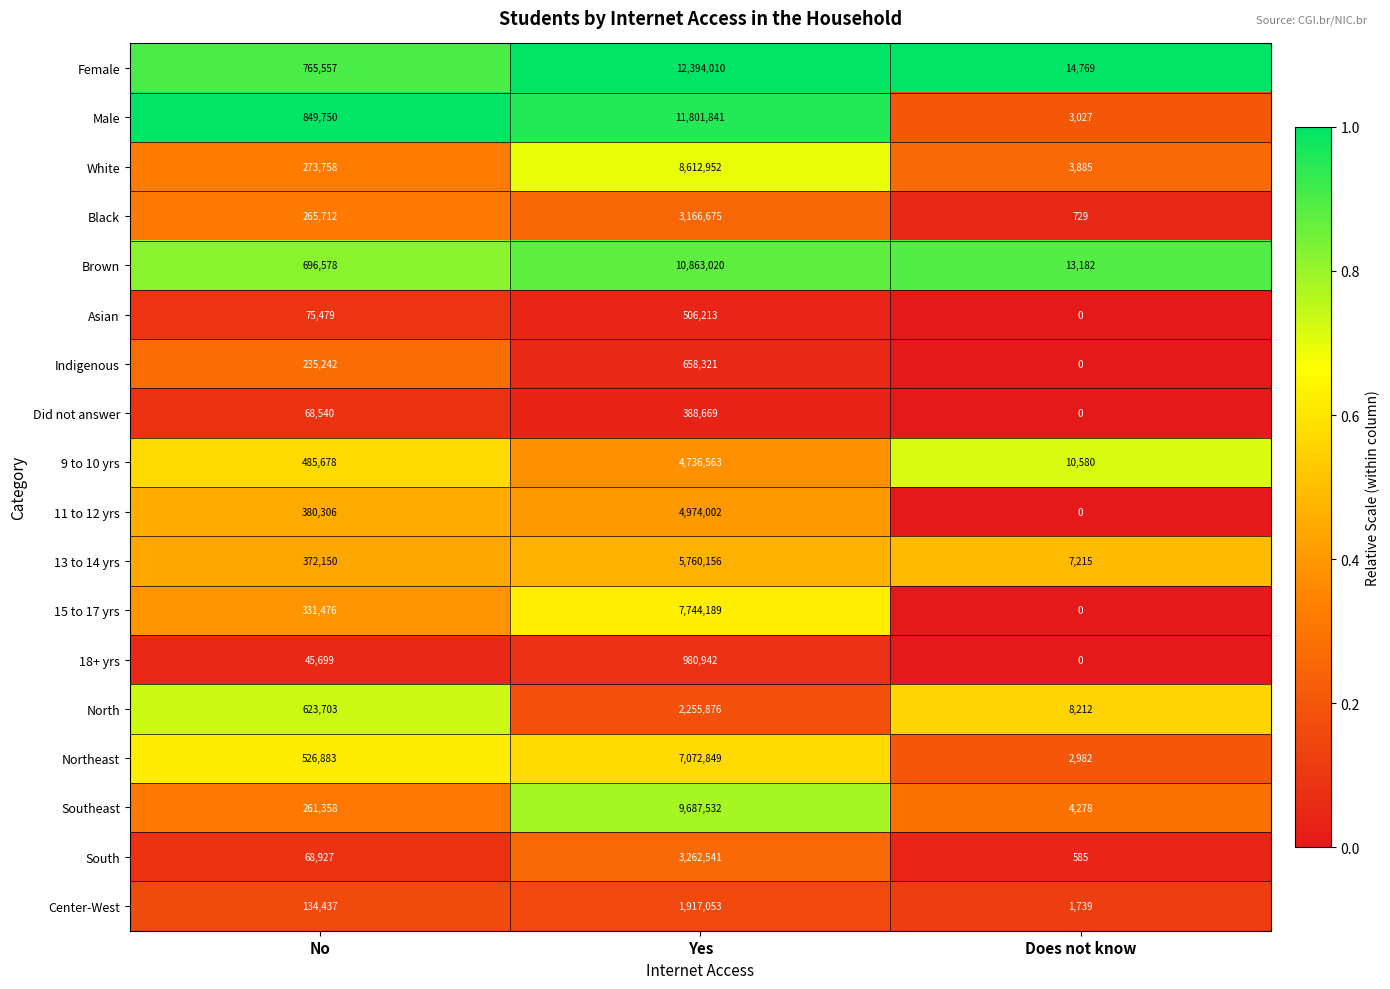

What is the total value across all series at Does not know?

71183